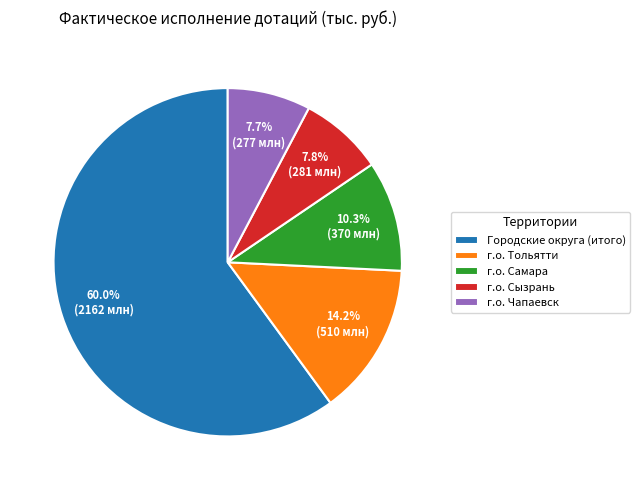

What is the largest slice in the pie chart?

Городские округа (итого)